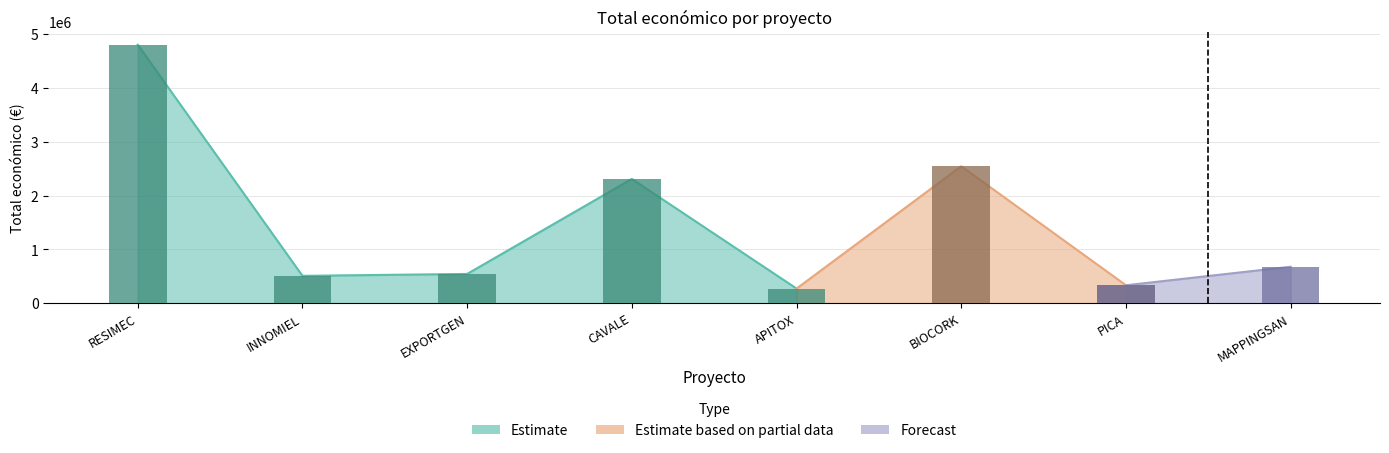

List the labels in order of value, largest first.

RESIMEC, BIOCORK, CAVALE, MAPPINGSAN, EXPORTGEN, INNOMIEL, PICA, APITOX